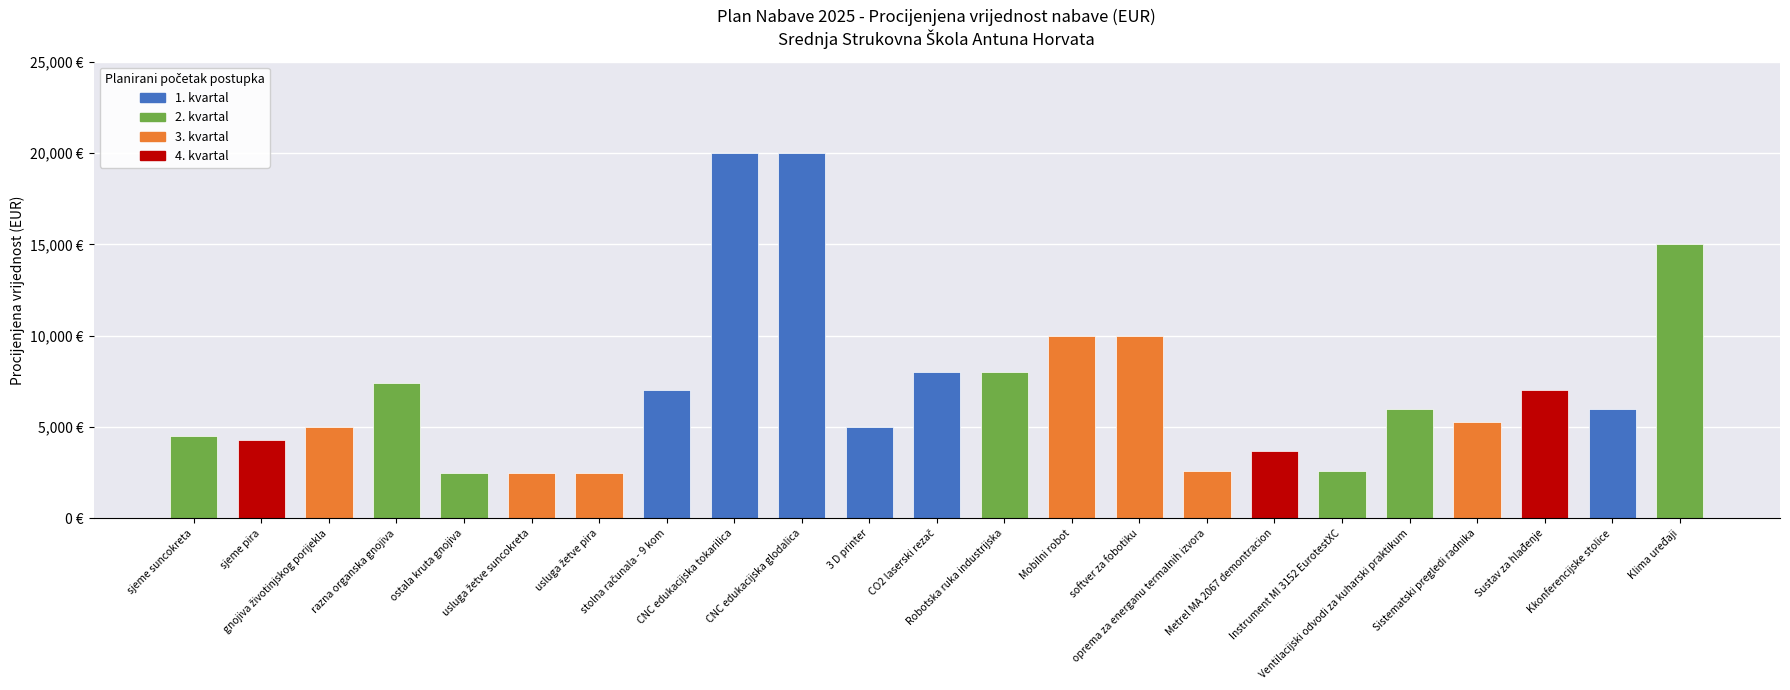

List the labels in order of value, largest first.

CNC edukacijska tokarilica, CNC edukacijska glodalica, Klima uređaji, Mobilni robot, softver za fobotiku, CO2 laserski rezač, Robotska ruka industrijska, razna organska gnojiva, stolna računala - 9 kom, Sustav za hlađenje, Ventilacijski odvodi za kuharski praktikum, Kkonferencijske stolice, Sistematski pregledi radnika, gnojiva životinjskog porijekla, 3 D printer, sjeme suncokreta, sjeme pira, Metrel MA 2067 demontracion, oprema za energanu termalnih izvora, Instrument MI 3152 EurotestXC, ostala kruta gnojiva, usluga žetve suncokreta, usluga žetve pira